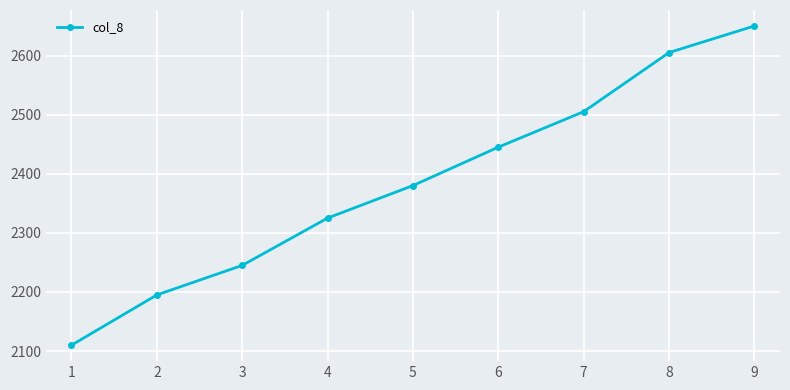

What is the sum of the values at 1 and 5?

4490